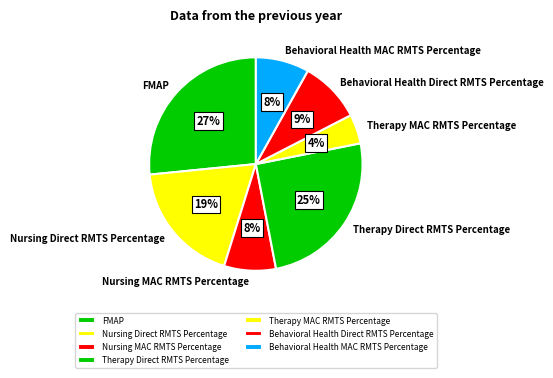

Does any single category account for the majority?

No